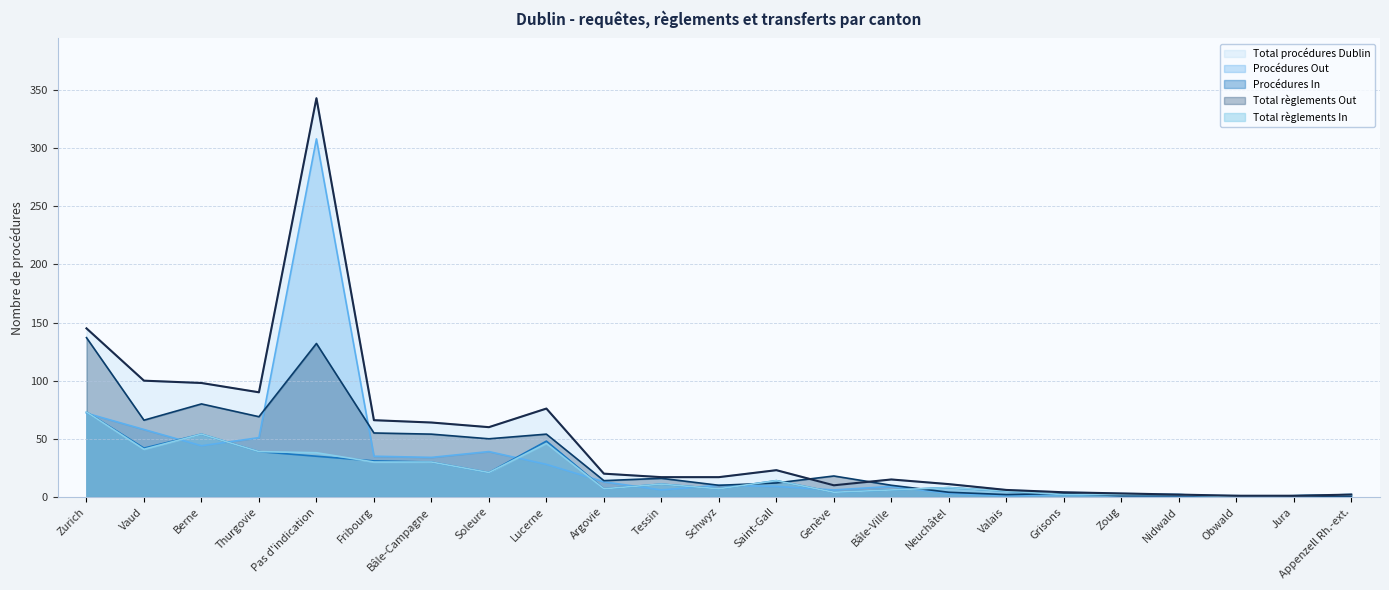

Reading right to left, what are all the values shown in this chart?

Total procédures Dublin: 2	1	1	2	3	4	6	11	15	10	23	17	17	20	76	60	64	66	343	90	98	100	145
Procédures Out: 0	0	1	0	1	2	1	3	9	6	9	10	6	13	28	39	34	35	308	51	44	58	72
Procédures In: 2	1	0	2	2	2	5	8	6	4	14	7	11	7	48	21	30	31	35	39	54	42	73
Total règlements Out: 0	0	1	1	1	3	2	4	10	18	12	10	16	14	54	50	54	55	132	69	80	66	137
Total règlements In: 2	1	0	2	2	2	5	8	6	4	14	7	11	7	46	21	30	30	38	39	54	41	73